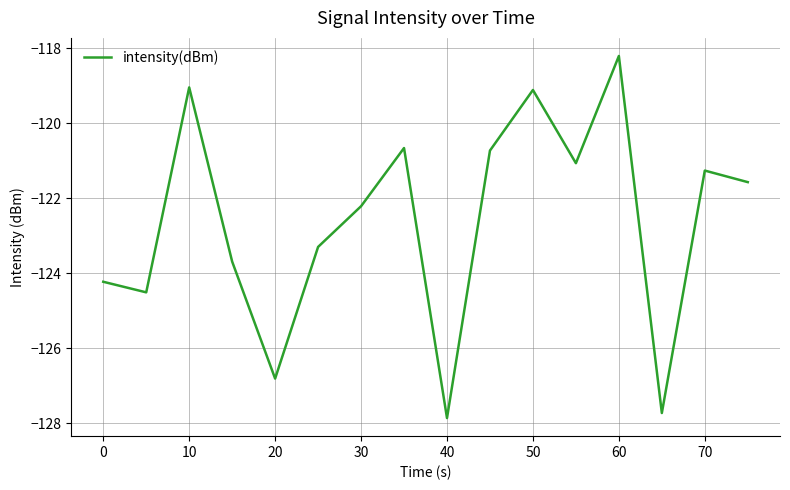

How many lines are shown in the chart?

1